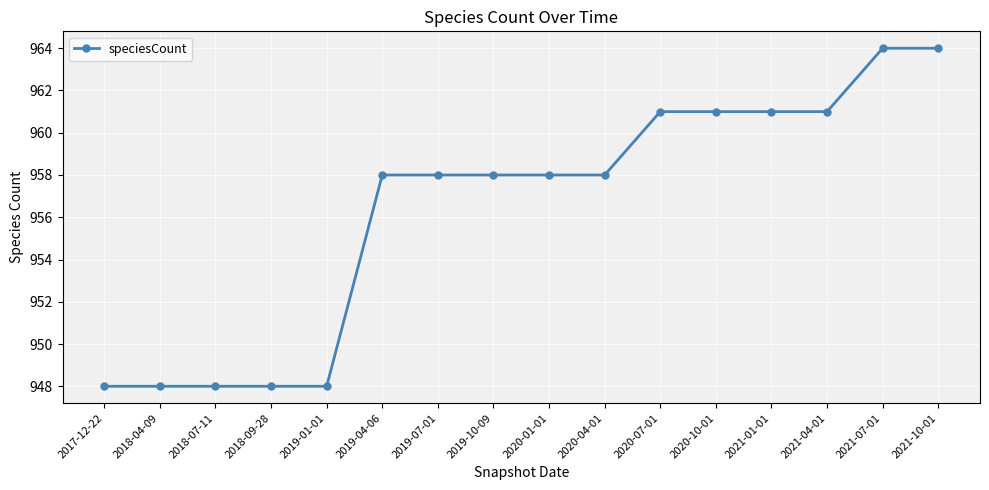

What position from the left is 2021-10-01?

16